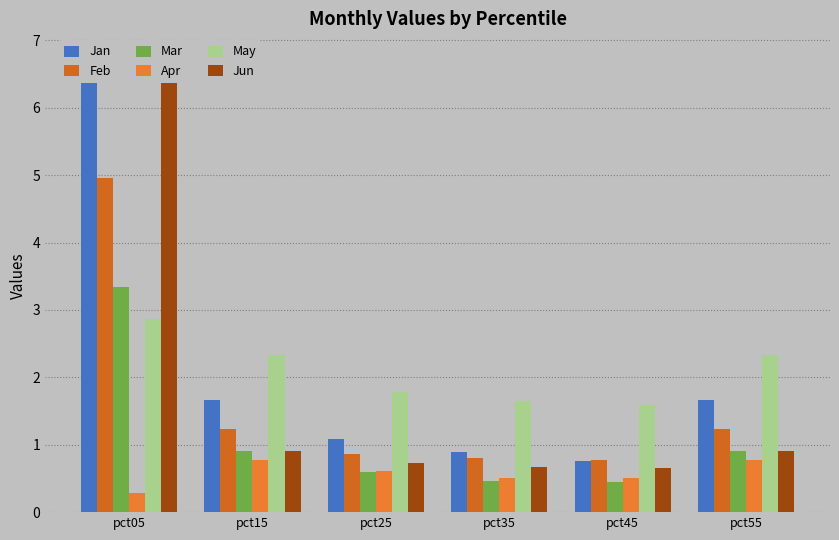

What is the sum of the Jan values at pct25 and pct45?

1.8